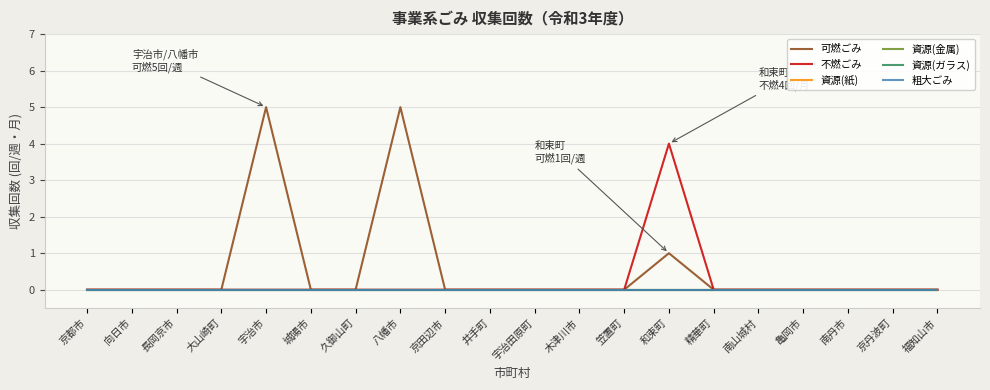

Rank the categories by 資源(金属) value from highest to lowest.

京都市, 向日市, 長岡京市, 大山崎町, 宇治市, 城陽市, 久御山町, 八幡市, 京田辺市, 井手町, 宇治田原町, 木津川市, 笠置町, 和束町, 精華町, 南山城村, 亀岡市, 南丹市, 京丹波町, 福知山市